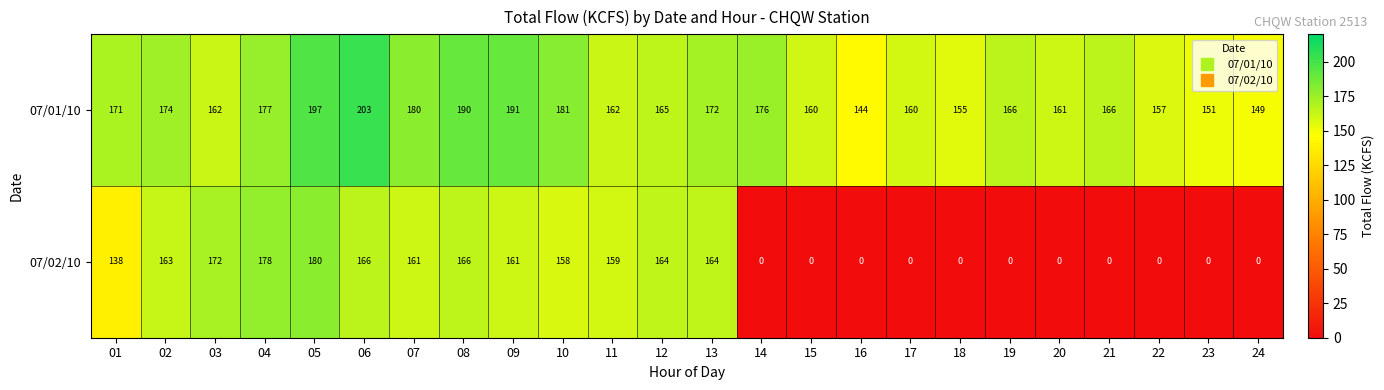

What is the approximate value of 07/02/10 at 13, to the nearest 5?

165